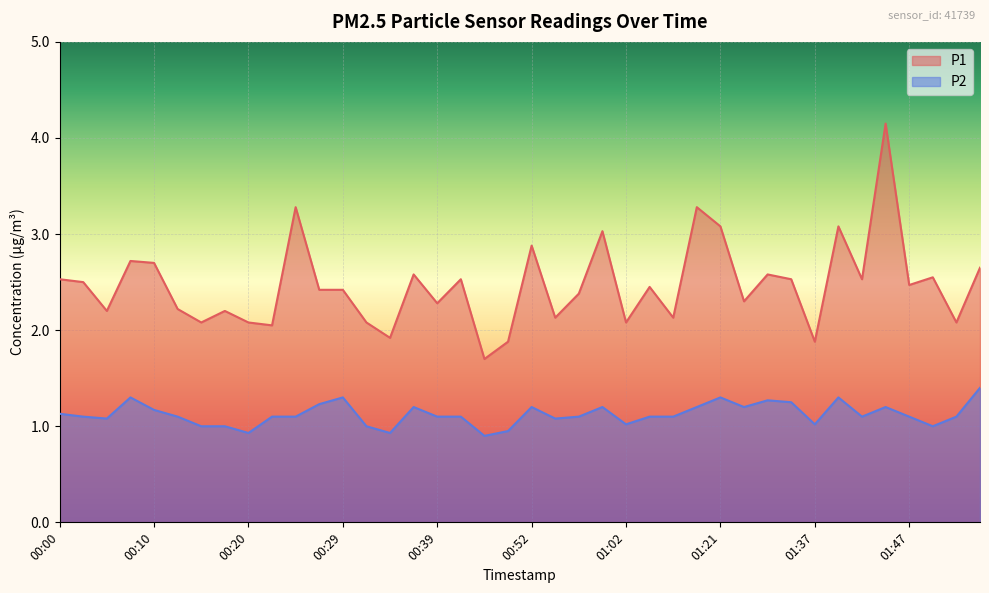

What position from the left is 00:27?

12